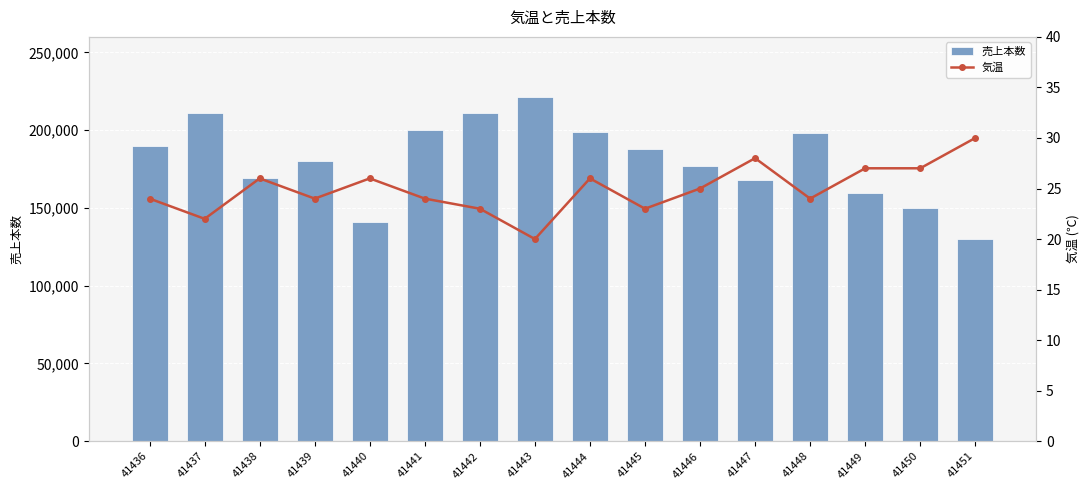

What are all the series names shown in the legend?

売上本数, 気温